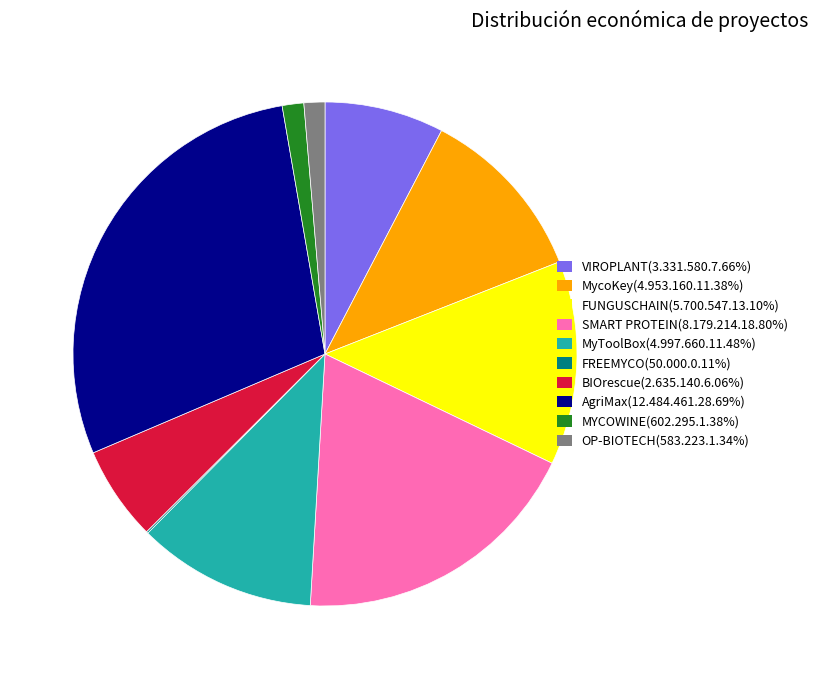

Is OP-BIOTECH the majority of the pie?

No